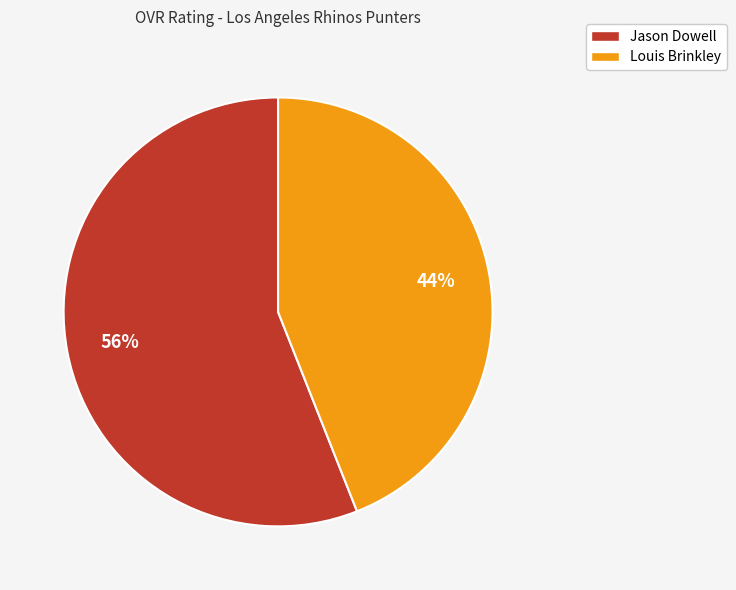

Which category has the smallest portion of the pie?

Louis Brinkley